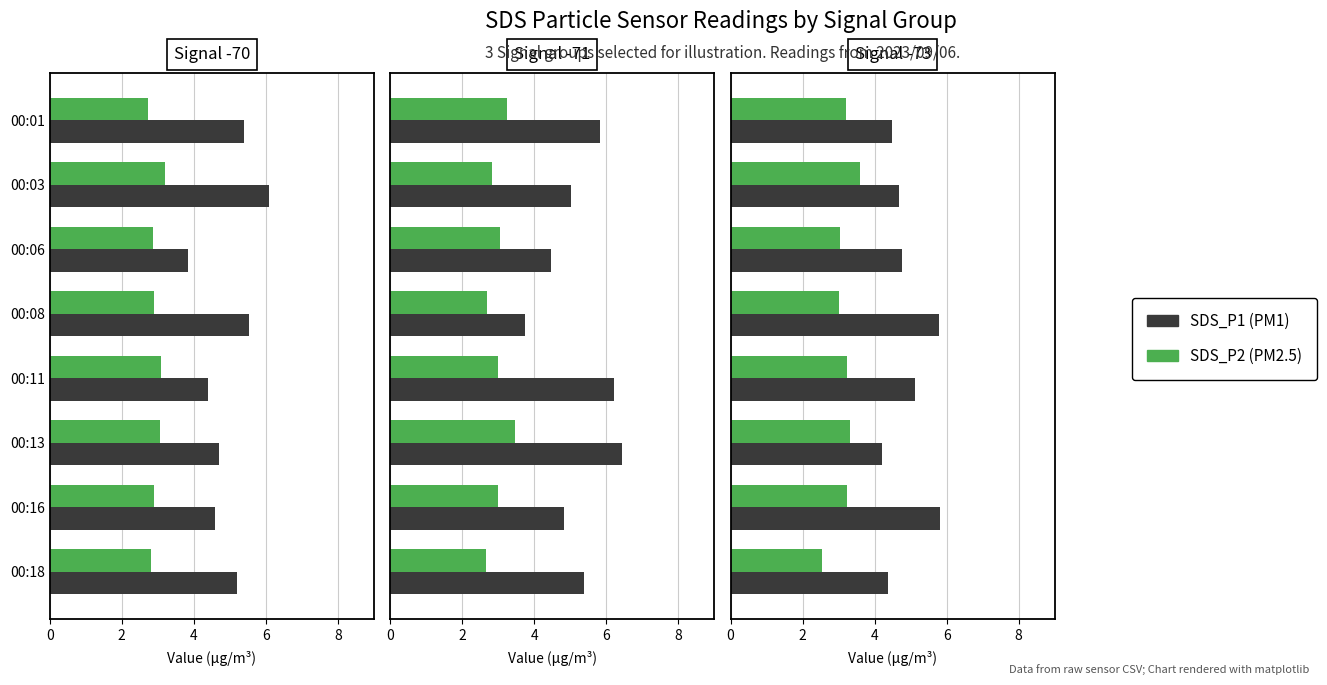

What is the average value of the SDS_P2 series?

3.1